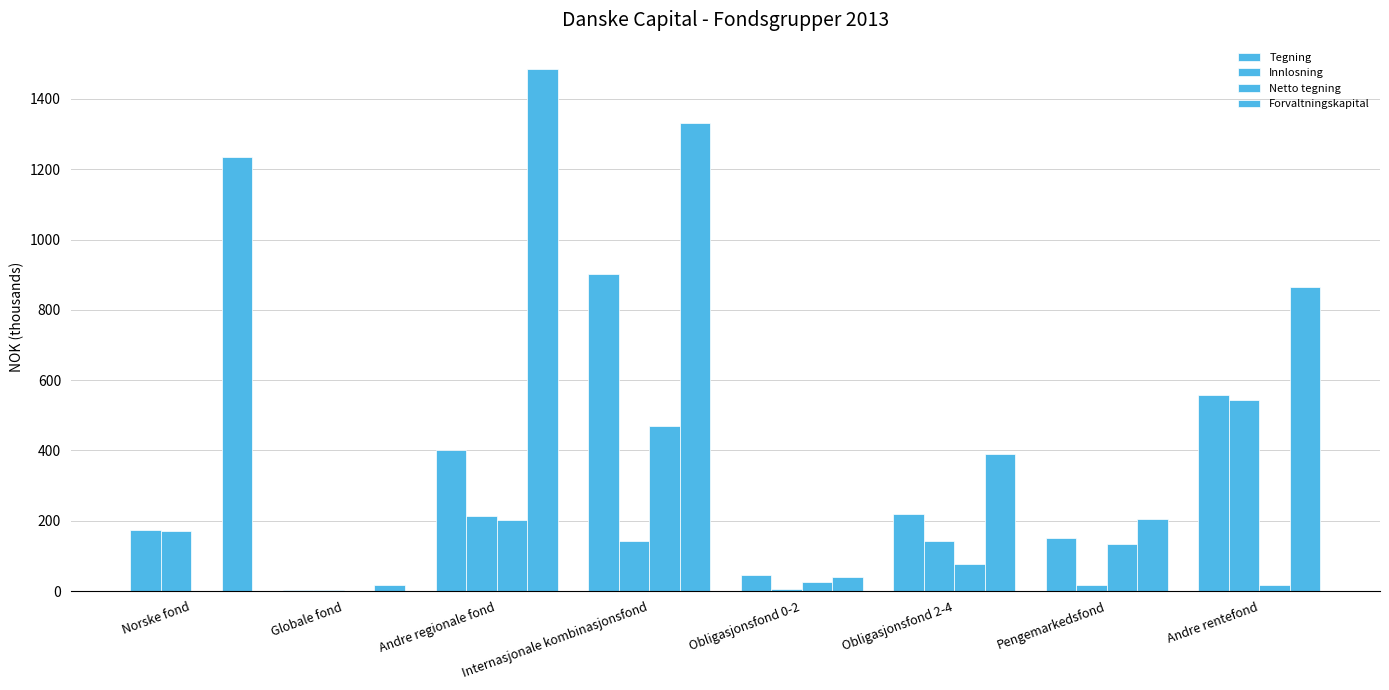

Where is Forvaltningskapital nearest to the value 751?

Andre rentefond